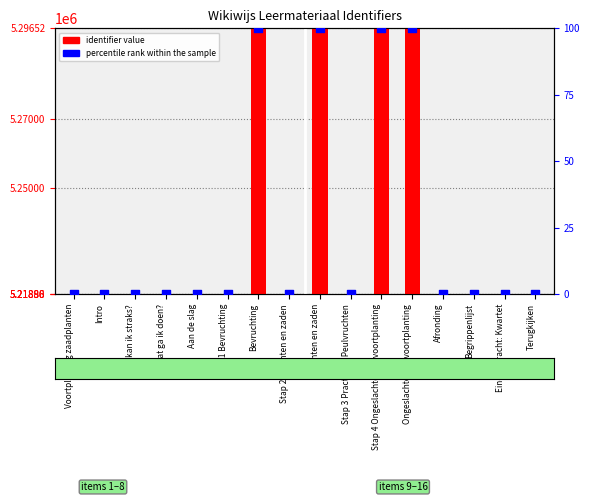

Which series has the largest total across all categories?

identifier value